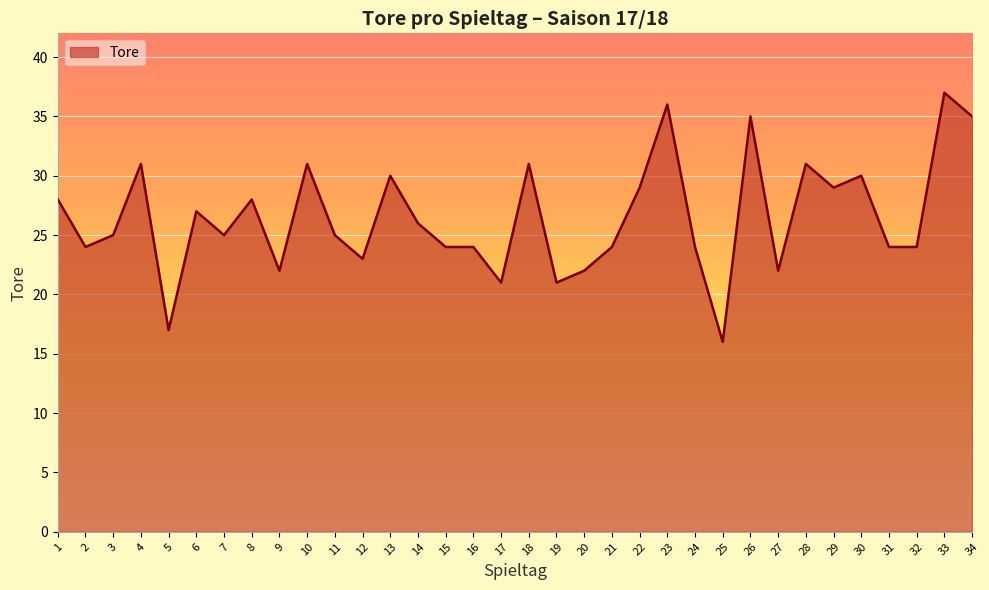

What is the sum of all values?

901